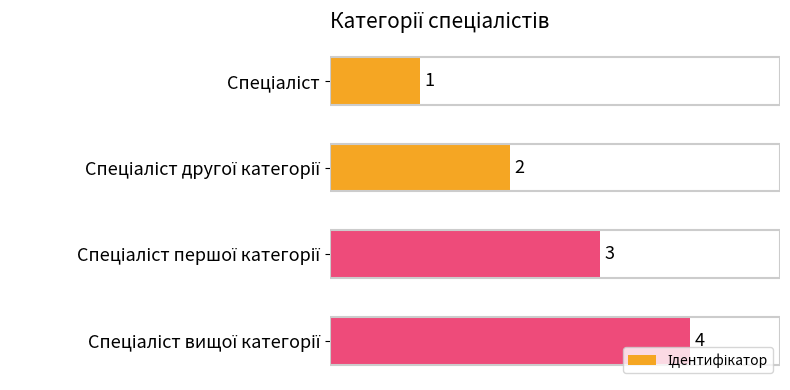

What is the sum of all values?

10